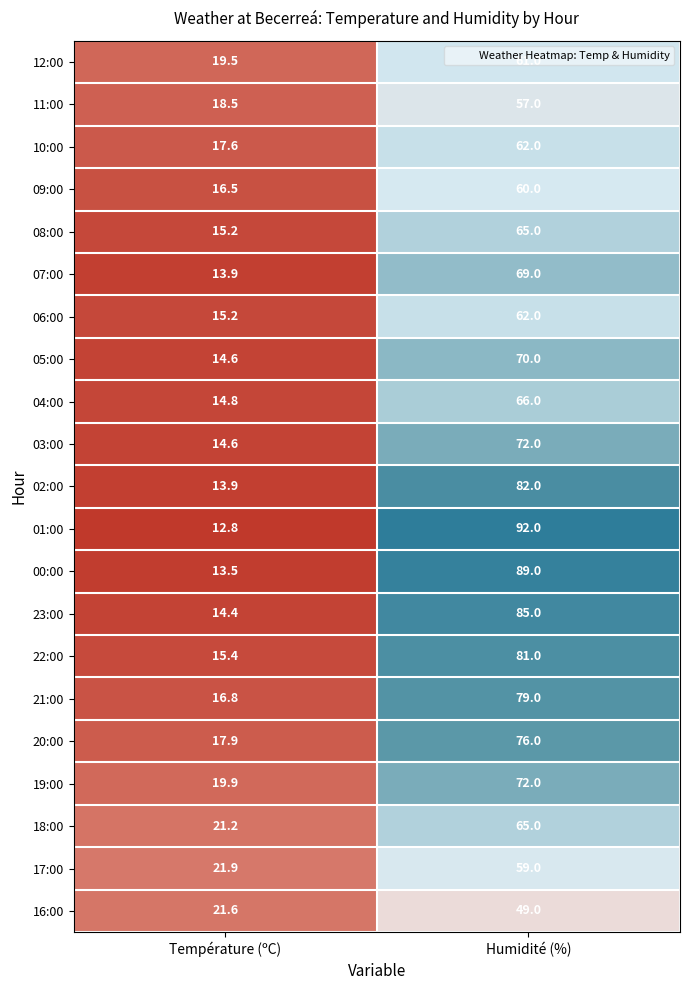

Is it true that 19:00 equals 72.0 at Humidité (%)?

True